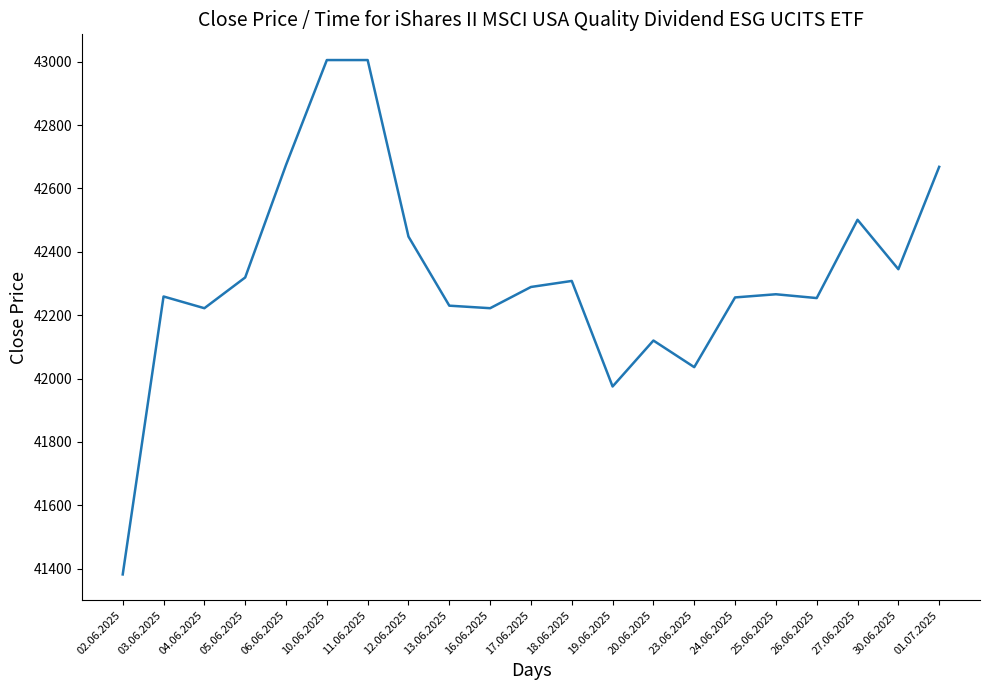

What is the difference between the maximum and minimum values?

1623